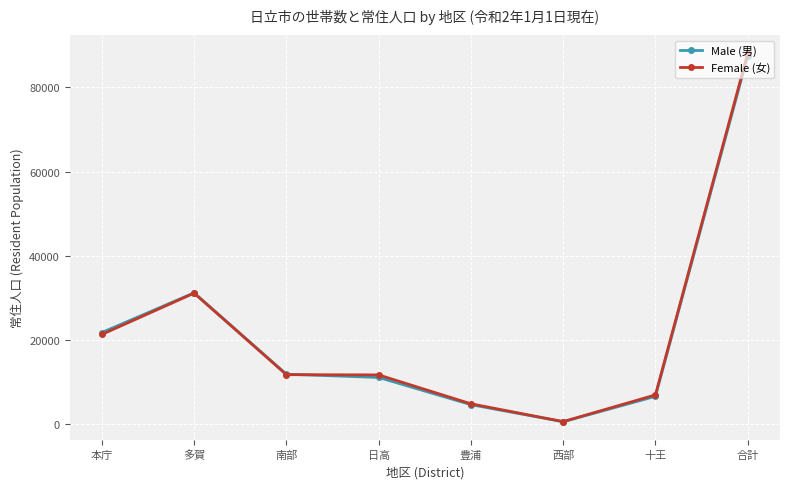

How many data points does each series have?

8